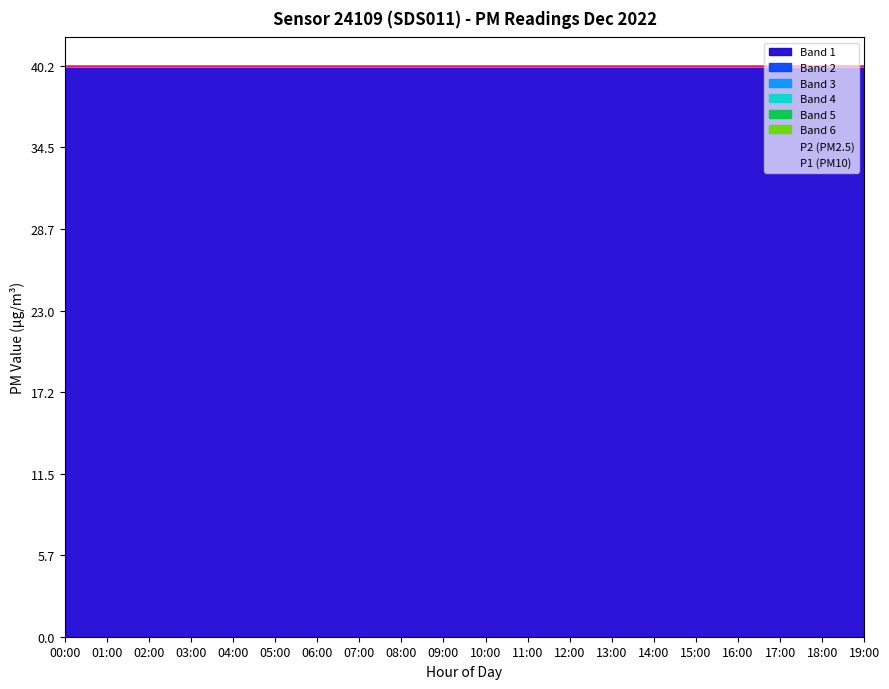

What is the value of the P1 point at the 4th from the left?

27.3